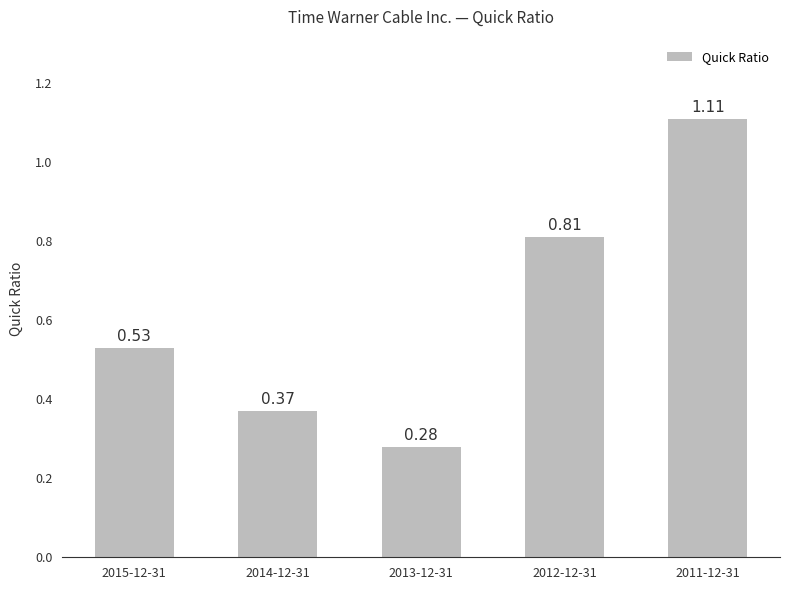

What is the difference between the maximum and second lowest values?

0.7